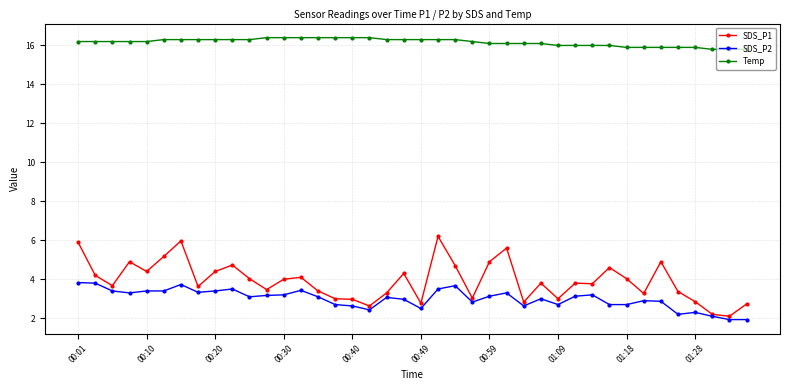

What is the highest value of the SDS_P1 series?

6.2